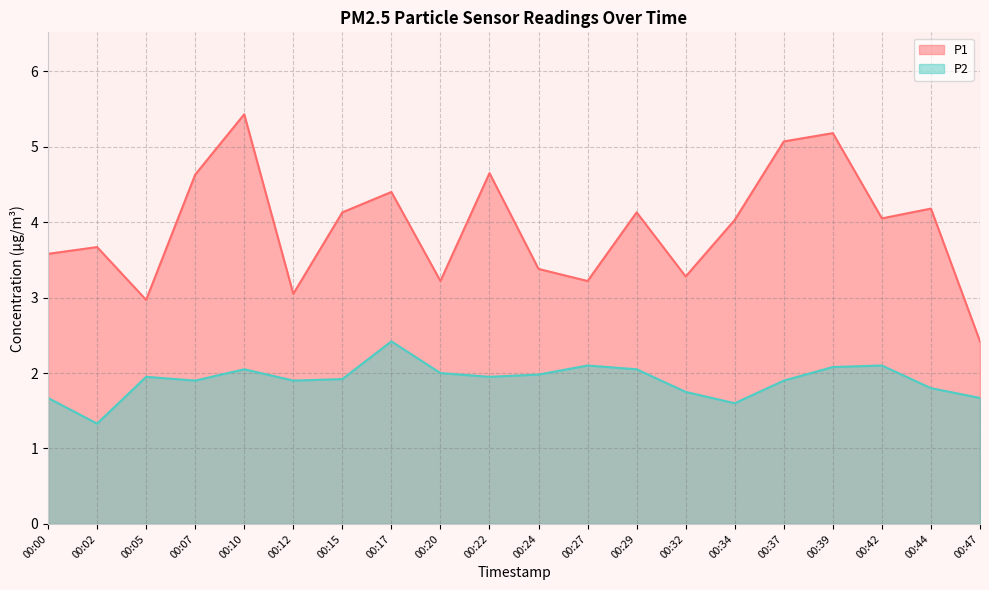

How many interior local peaks does the P1 series have?

7